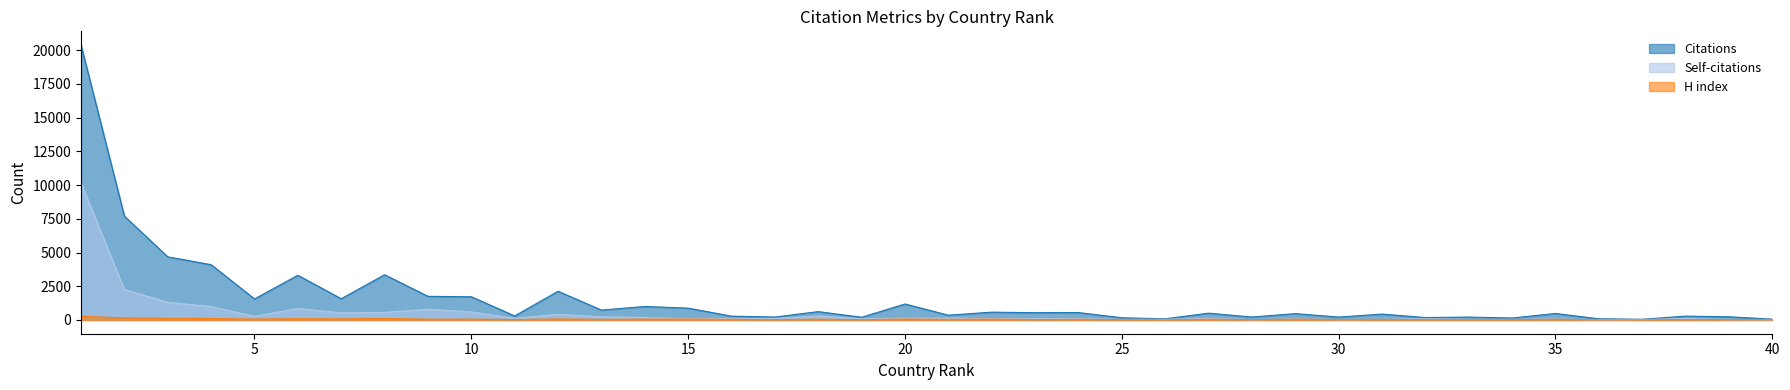

Reading left to right, extract all data points from this chart.

Citations: 20384	7698	4683	4100	1560	3316	1576	3356	1753	1722	300	2129	734	1001	877	286	219	621	202	1187	356	580	542	550	165	90	505	219	472	216	438	180	215	146	482	88	53	286	238	59
Self-citations: 10167	2262	1311	992	268	847	535	562	799	595	117	424	232	181	94	109	115	285	89	129	134	103	98	99	43	52	115	18	77	27	44	91	39	44	62	13	31	107	21	17
H index: 270	159	125	108	68	94	83	107	62	61	34	73	49	63	66	48	29	55	25	67	44	61	34	46	29	15	51	27	53	36	38	28	26	28	46	16	15	33	29	34